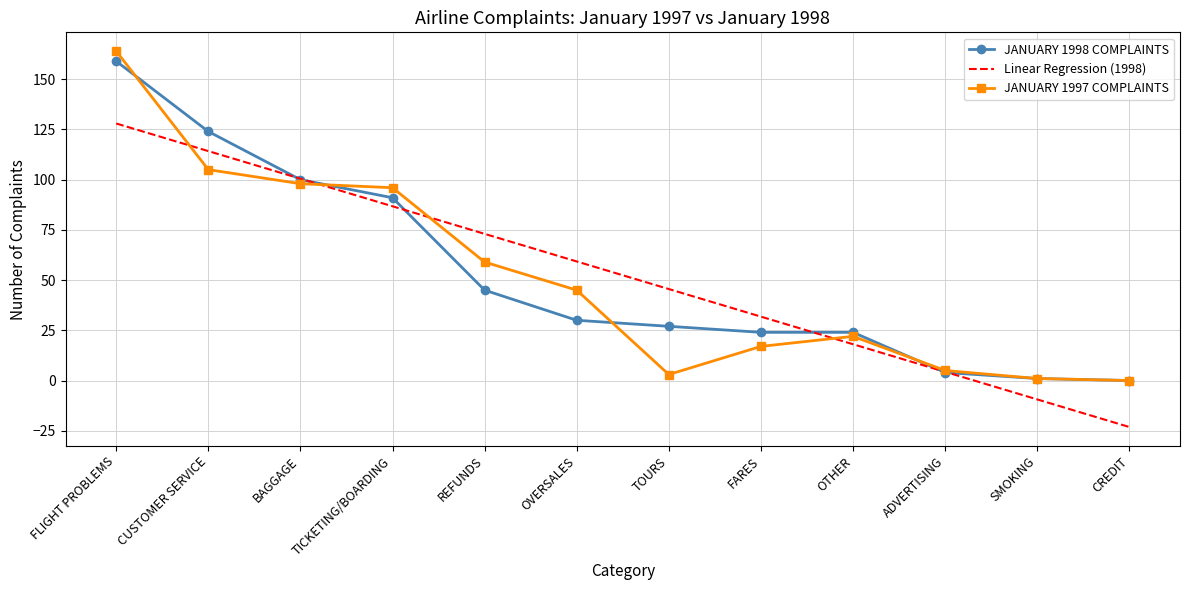

What is the sum of the JANUARY 1997 COMPLAINTS values at FARES and BAGGAGE?

115.0